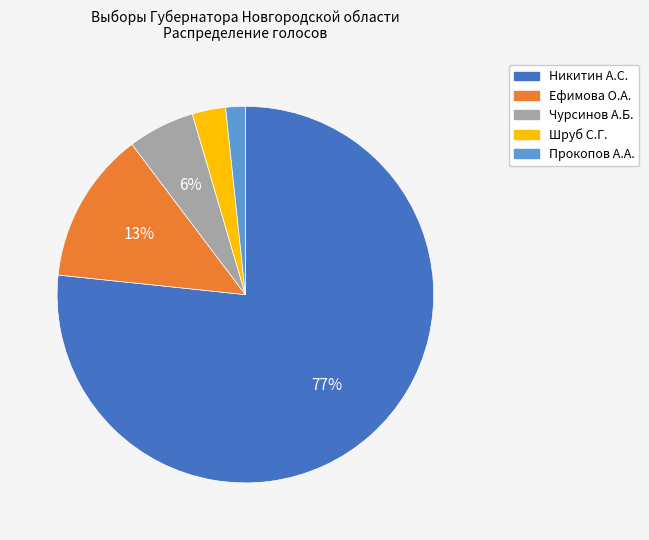

To the nearest percent, what is the average slice percentage?

20%